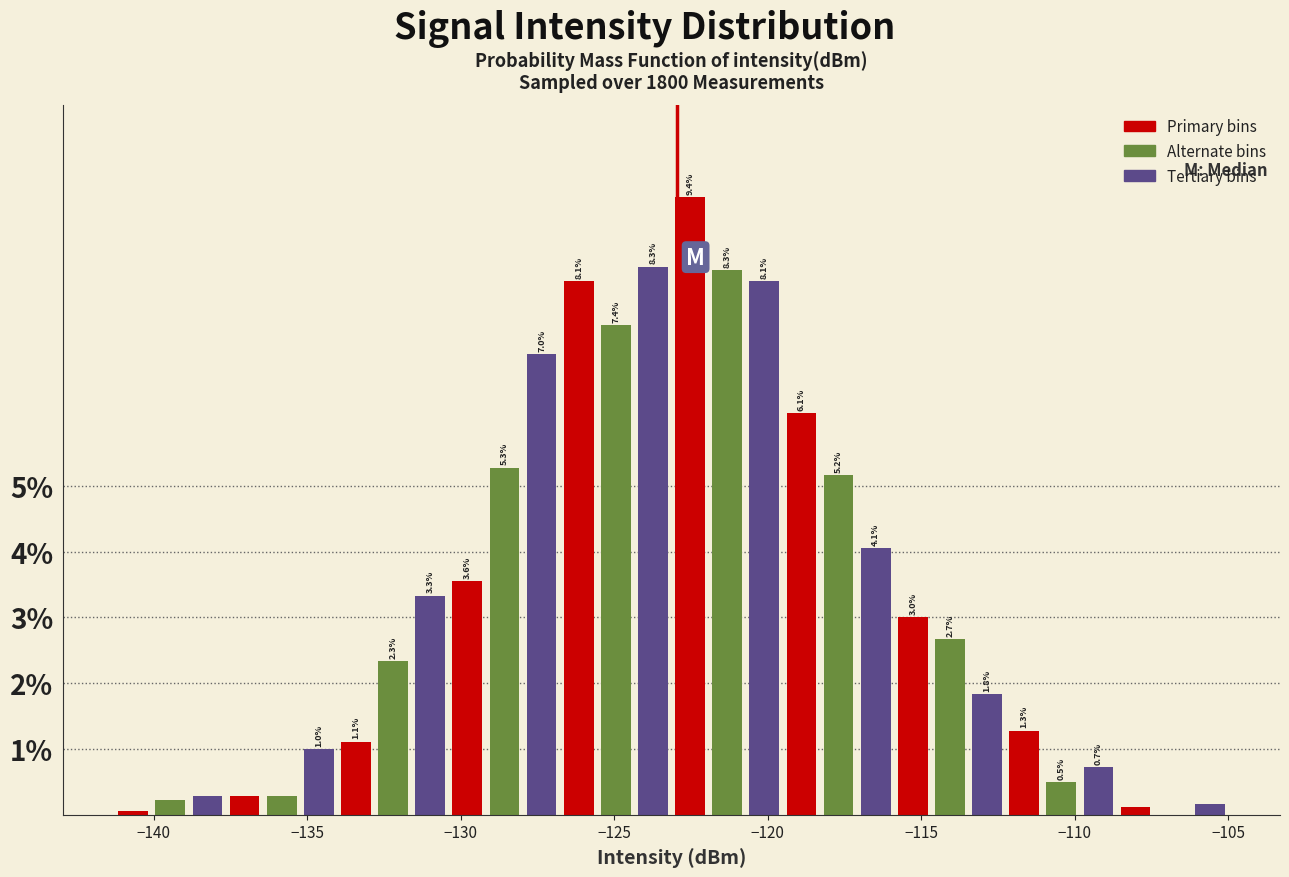

Read against the x-axis, roughly where is the centre of the tallest bar?

-122.5